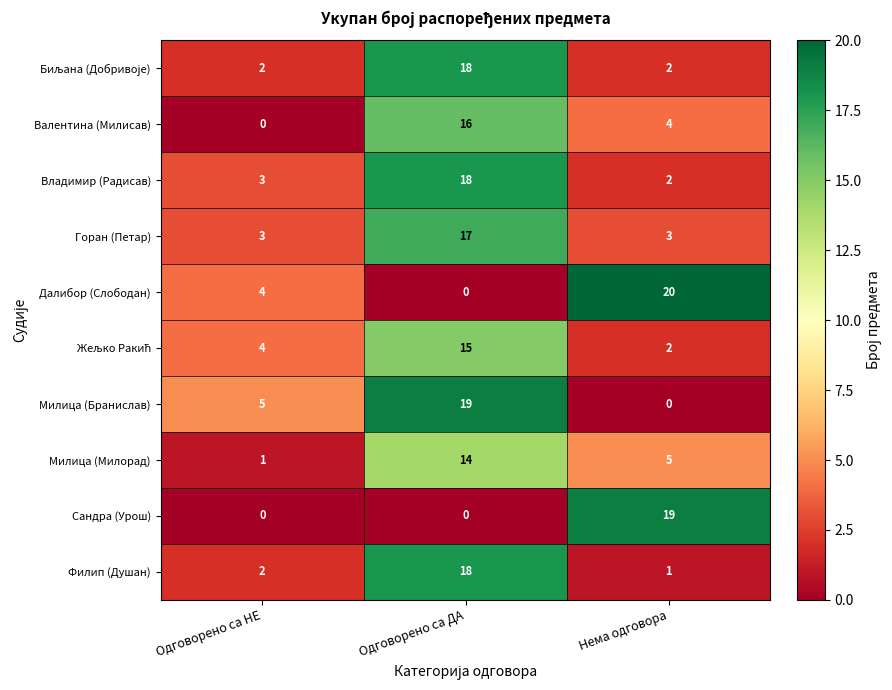

Is the value of Сандра (Урош) at Одговорено са НЕ greater than the value of Валентина (Милисав) at Одговорено са ДА?

No